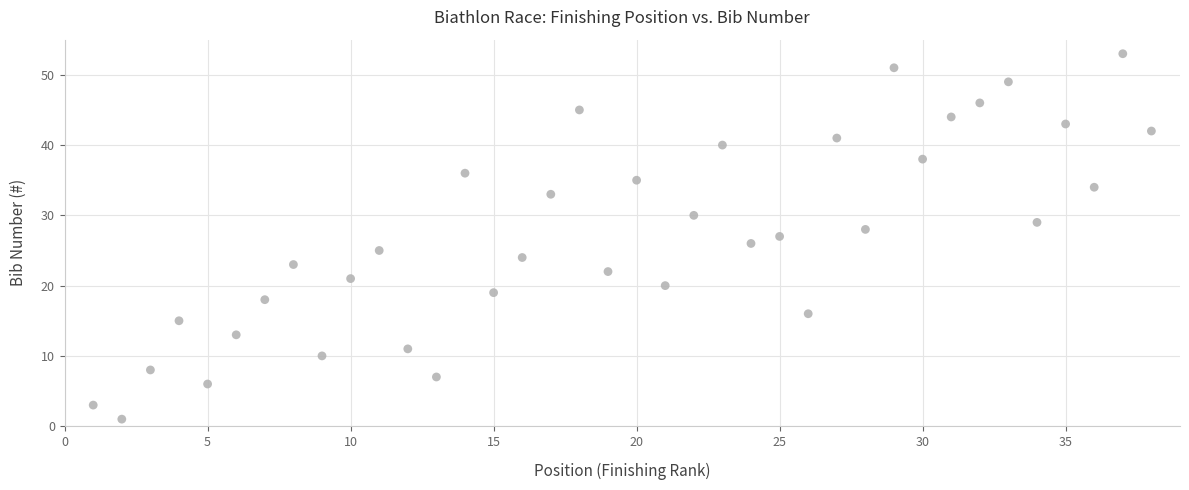

What is the range of X values (max minus min)?

37